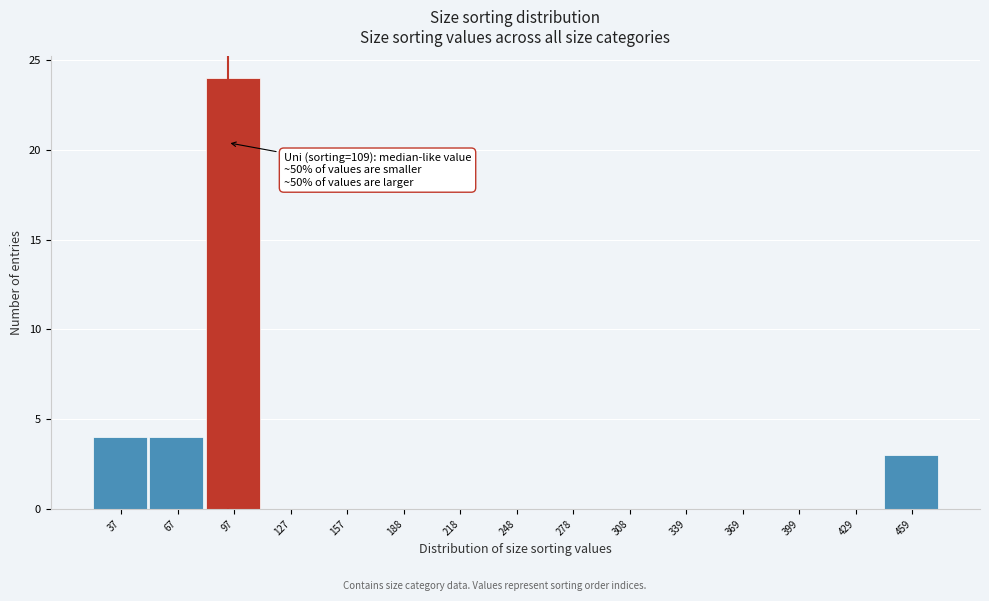

Reading left to right, extract all data points from this chart.

37=4	67=4	97=24	127=0	157=0	188=0	218=0	248=0	278=0	308=0	339=0	369=0	399=0	429=0	459=3